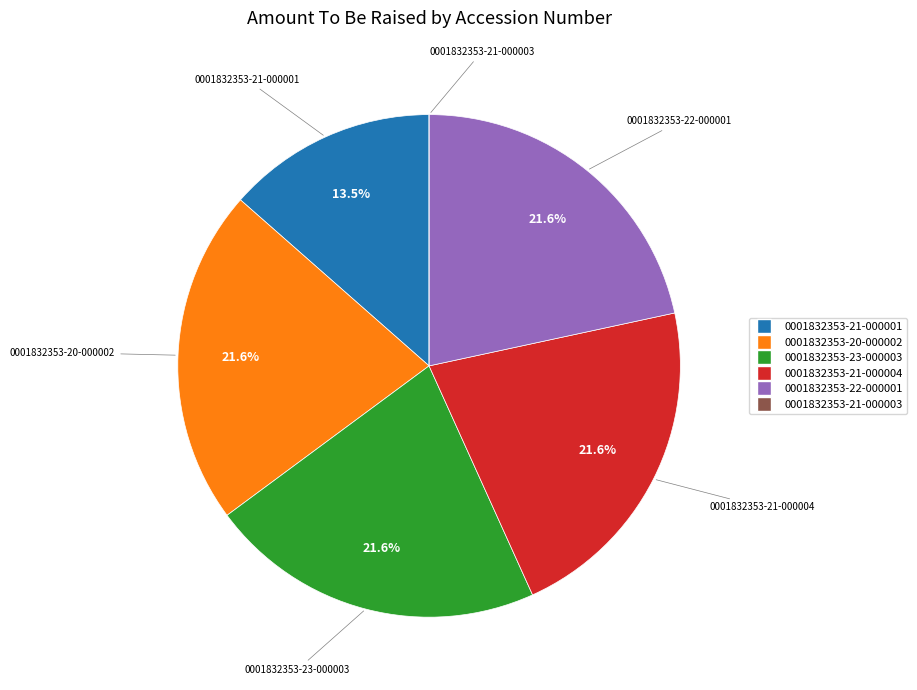

What percentage is NOT represented by 0001832353-21-000001?

86.5%